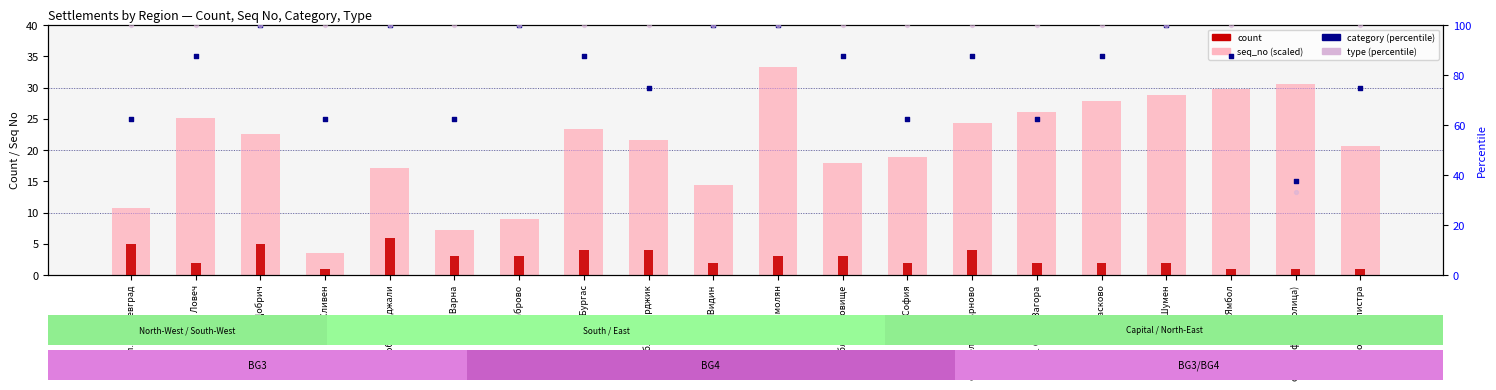

At which category is the sum across all series the highest?

обл. Смолян